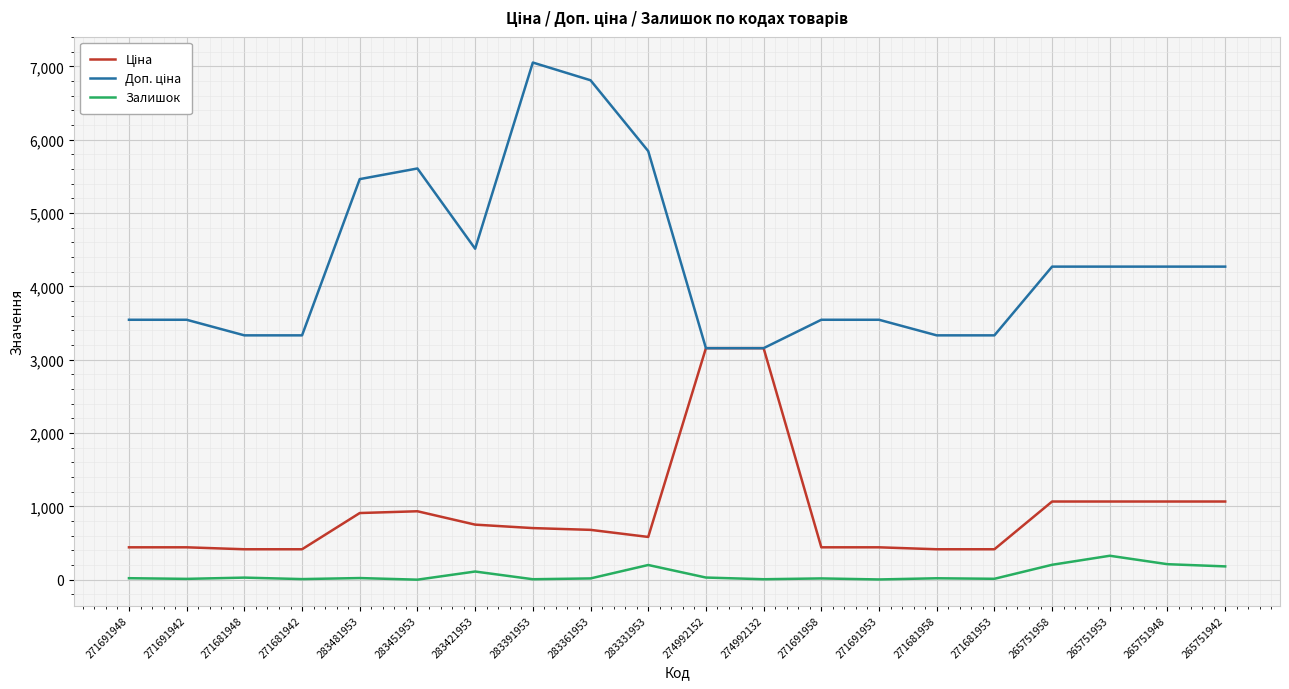

What is the greatest value displayed?

7051.3